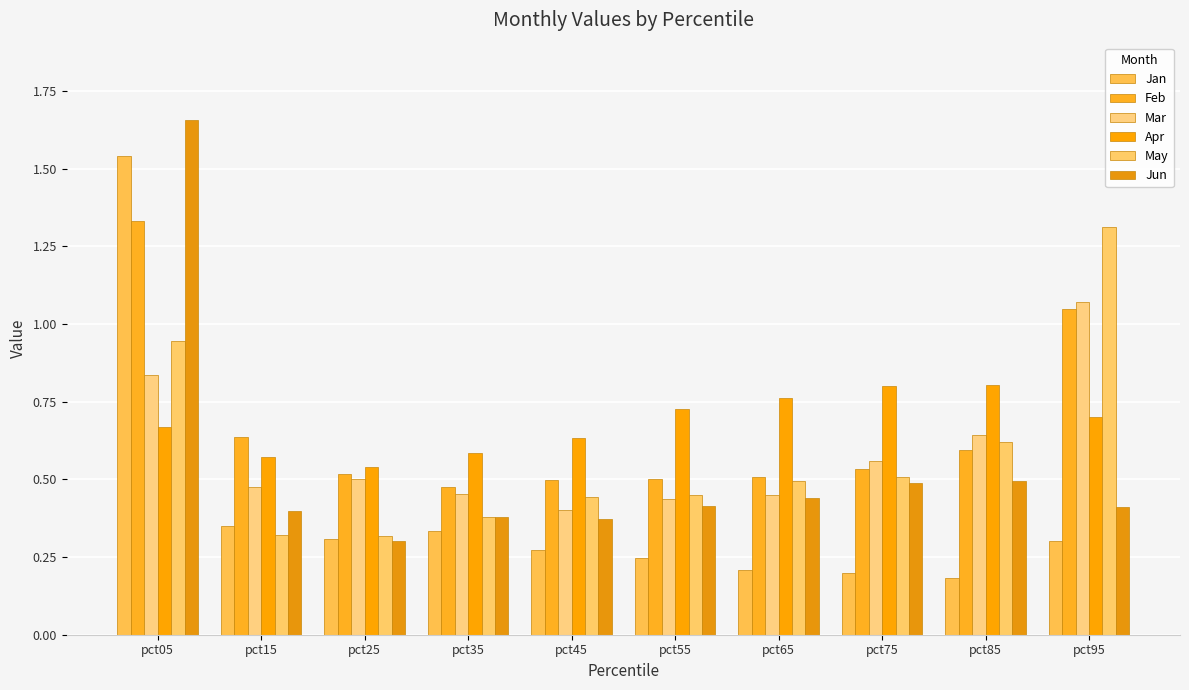

Is it true that Jan equals 0.2 at pct55?

True